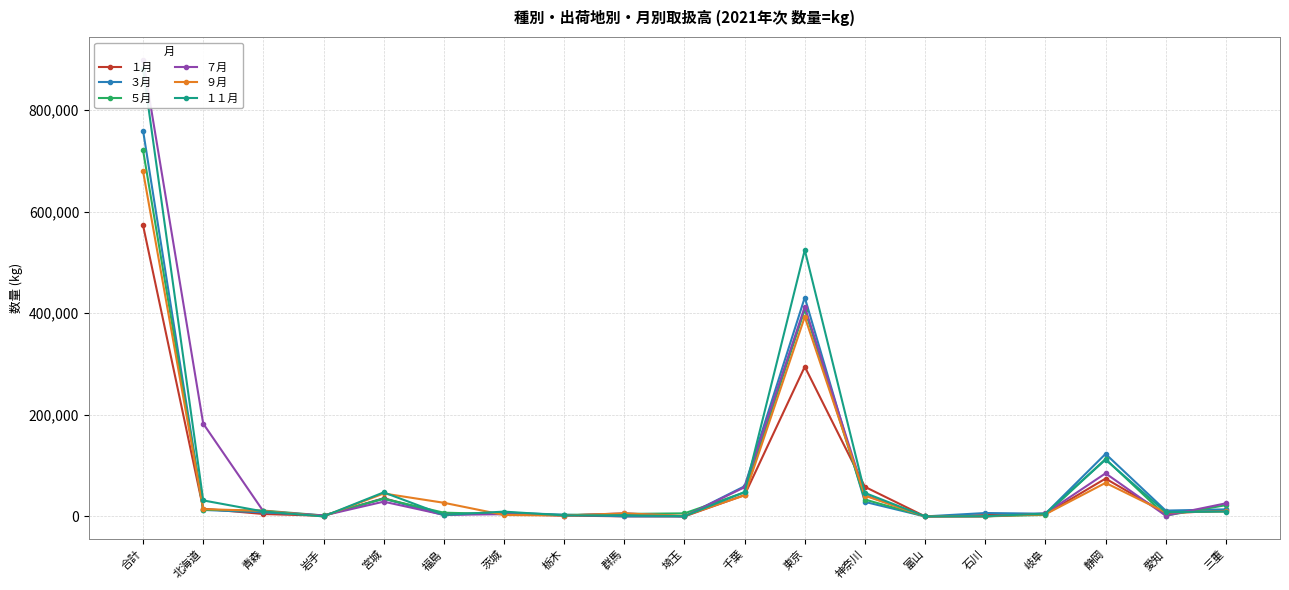

True or false: １１月 has a value of 918 at 栃木.

False